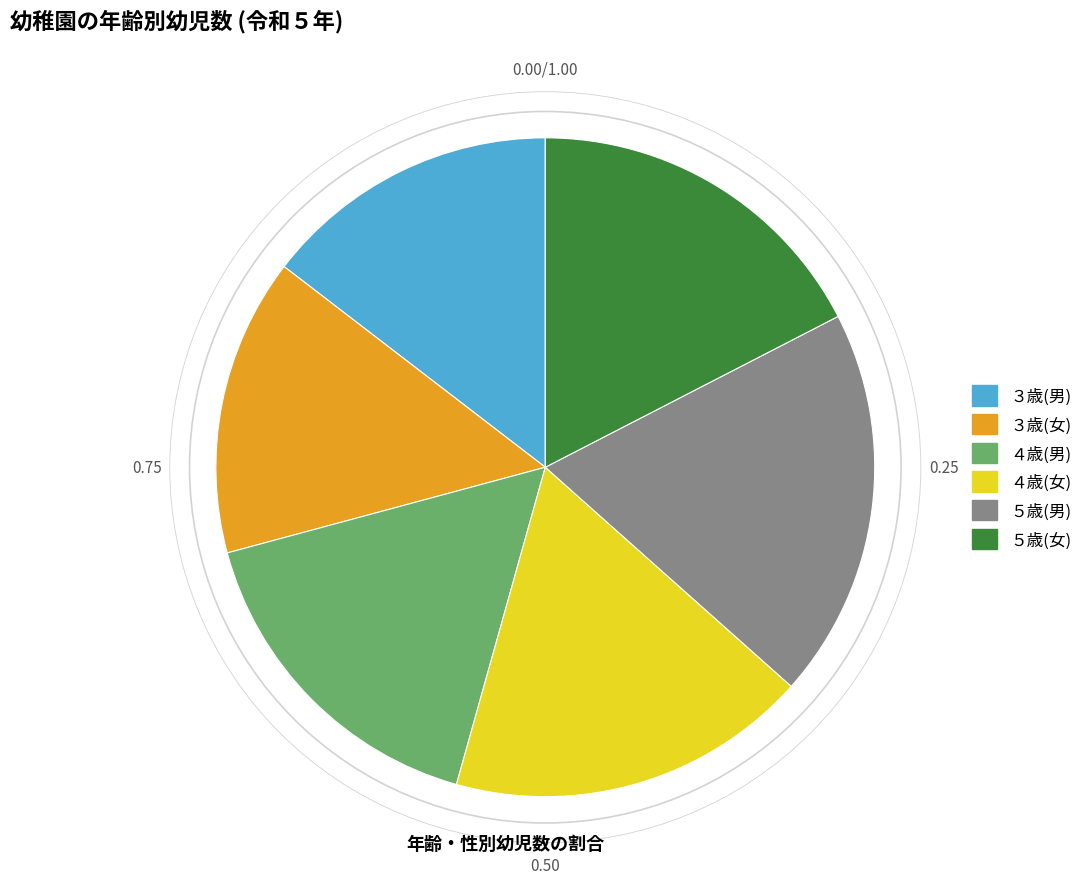

Does any single category account for the majority?

No